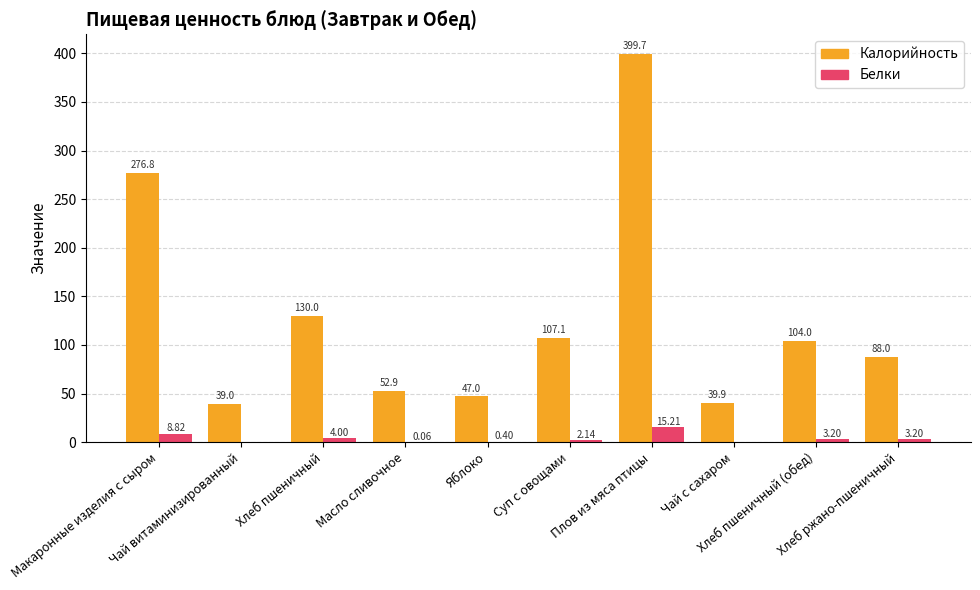

Is it true that Белки equals 0.0 at Чай с сахаром?

True